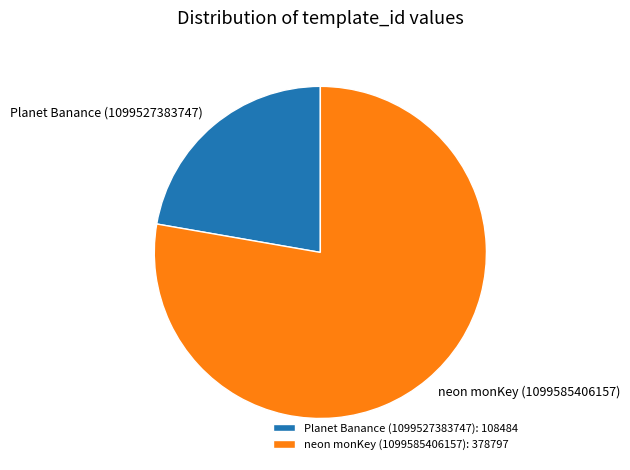

Is it true that Planet Banance (1099527383747) is 22% of the pie?

True